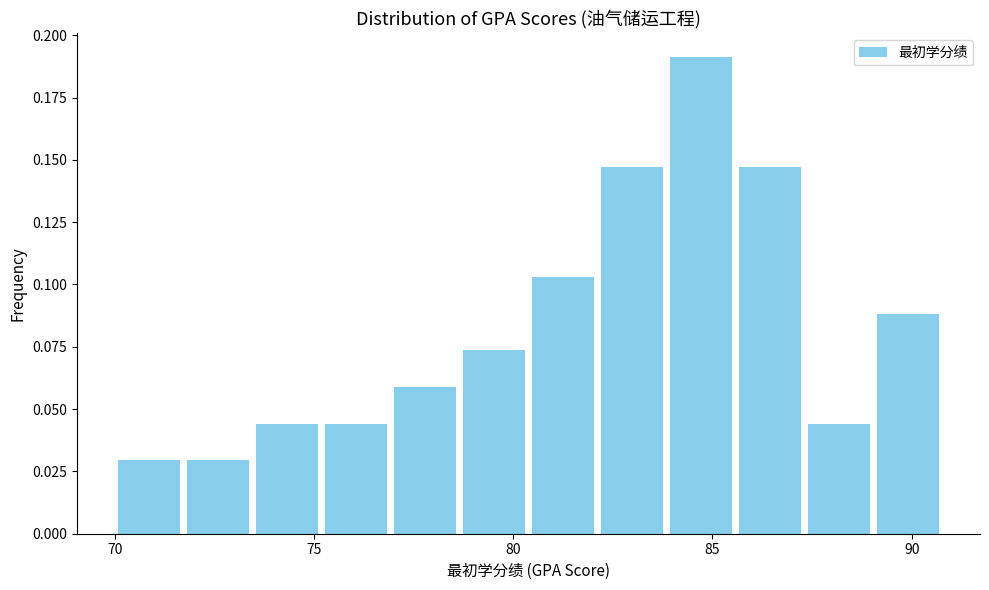

Read against the x-axis, roughly where is the centre of the tallest bar?

84.5